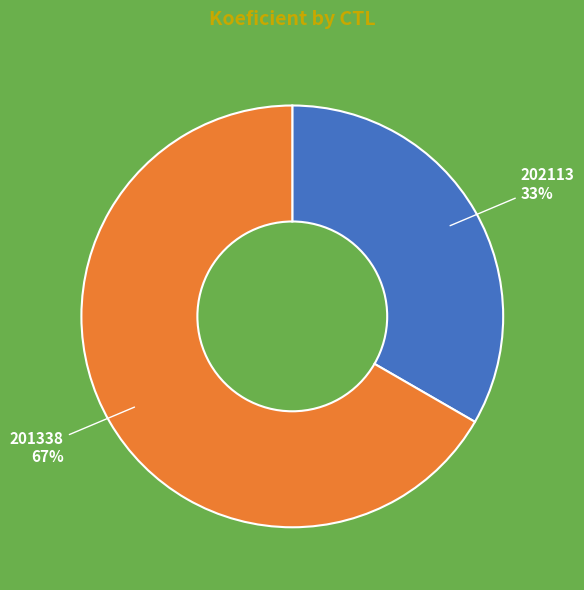

Do 202113 and 201338 together represent more than half of the pie?

Yes